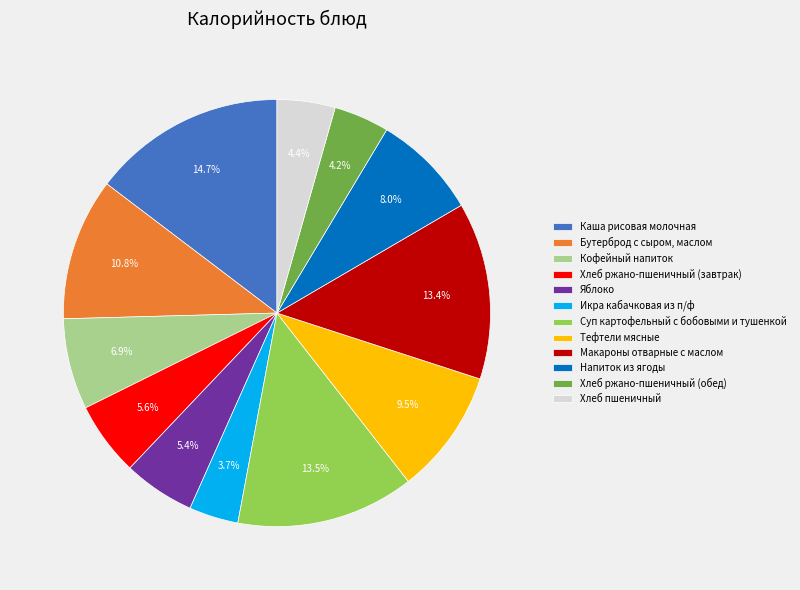

Is there any slice that represents more than half of the pie?

No